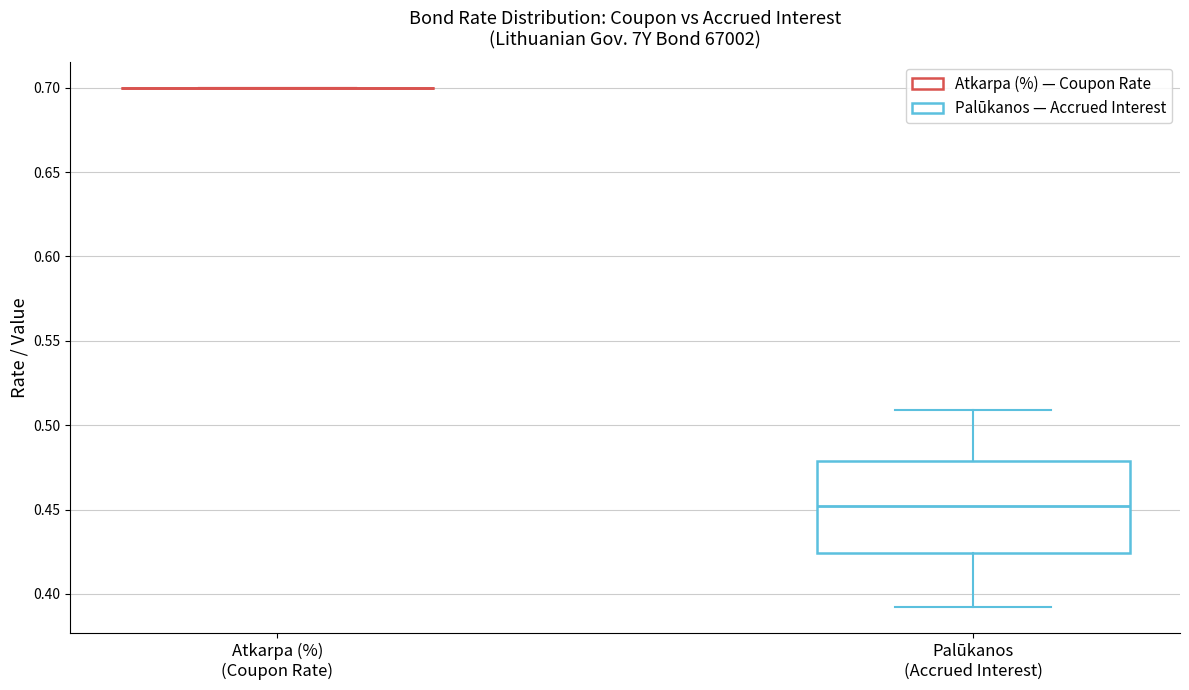

Comparing the boxes themselves (not the whiskers), which one is the tallest?

Palūkanos (Accrued Interest)